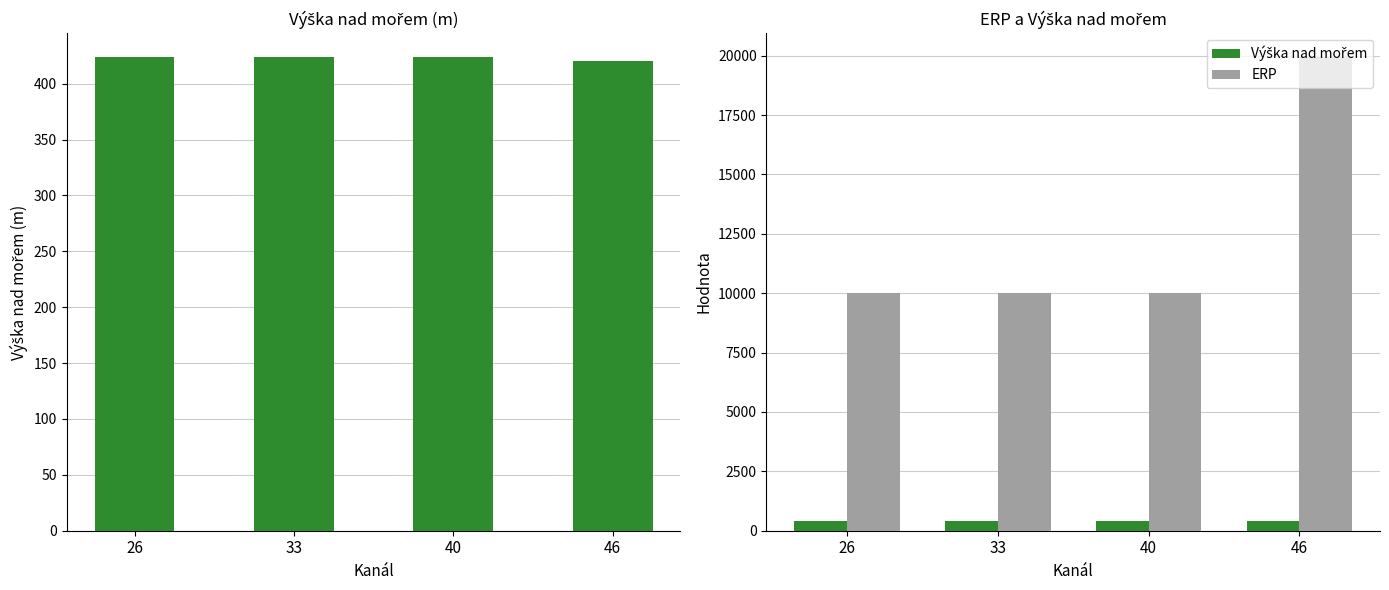

How many groups of bars are there?

4